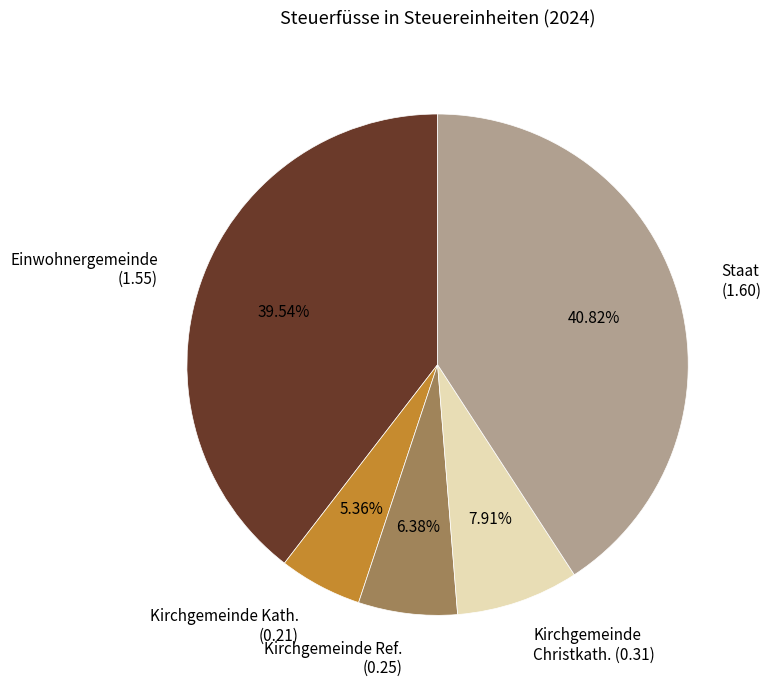

Does Kirchgemeinde Kath. account for over 50% of the chart?

No